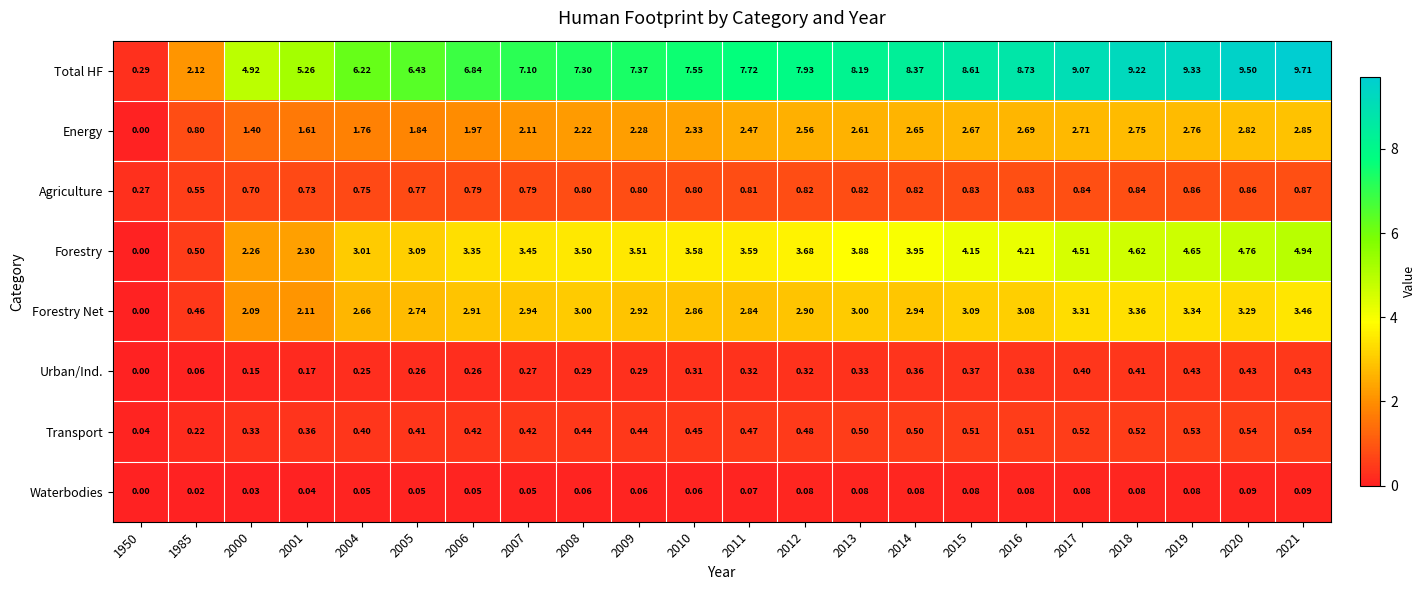

At which category is the sum across all series the highest?

2021